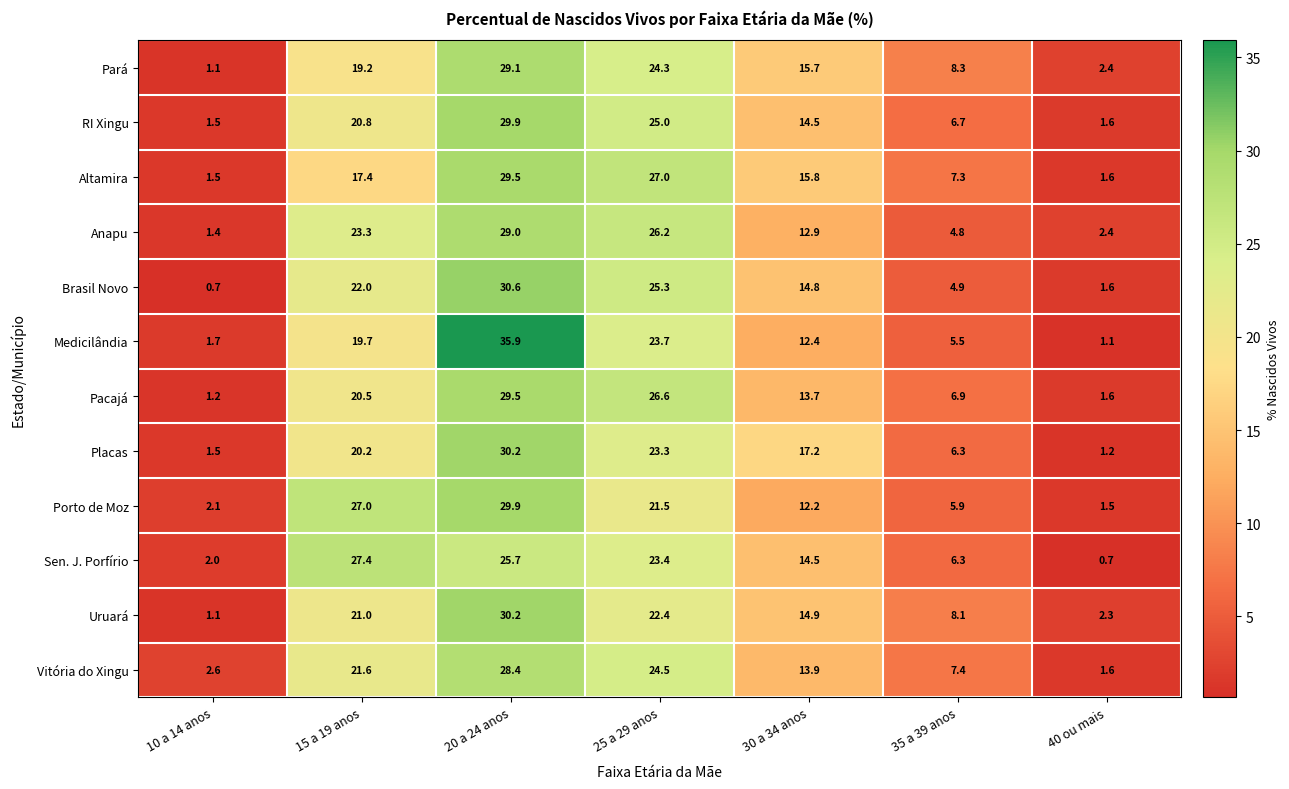

What is the difference between the highest and lowest values at 20 a 24 anos?

10.2